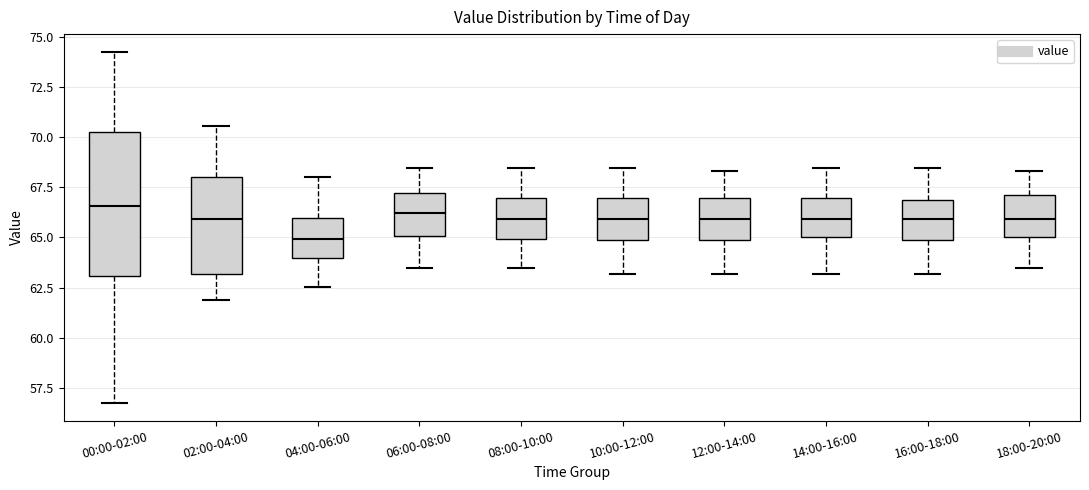

Which box is the tallest, from its lower edge to its upper edge?

00:00-02:00